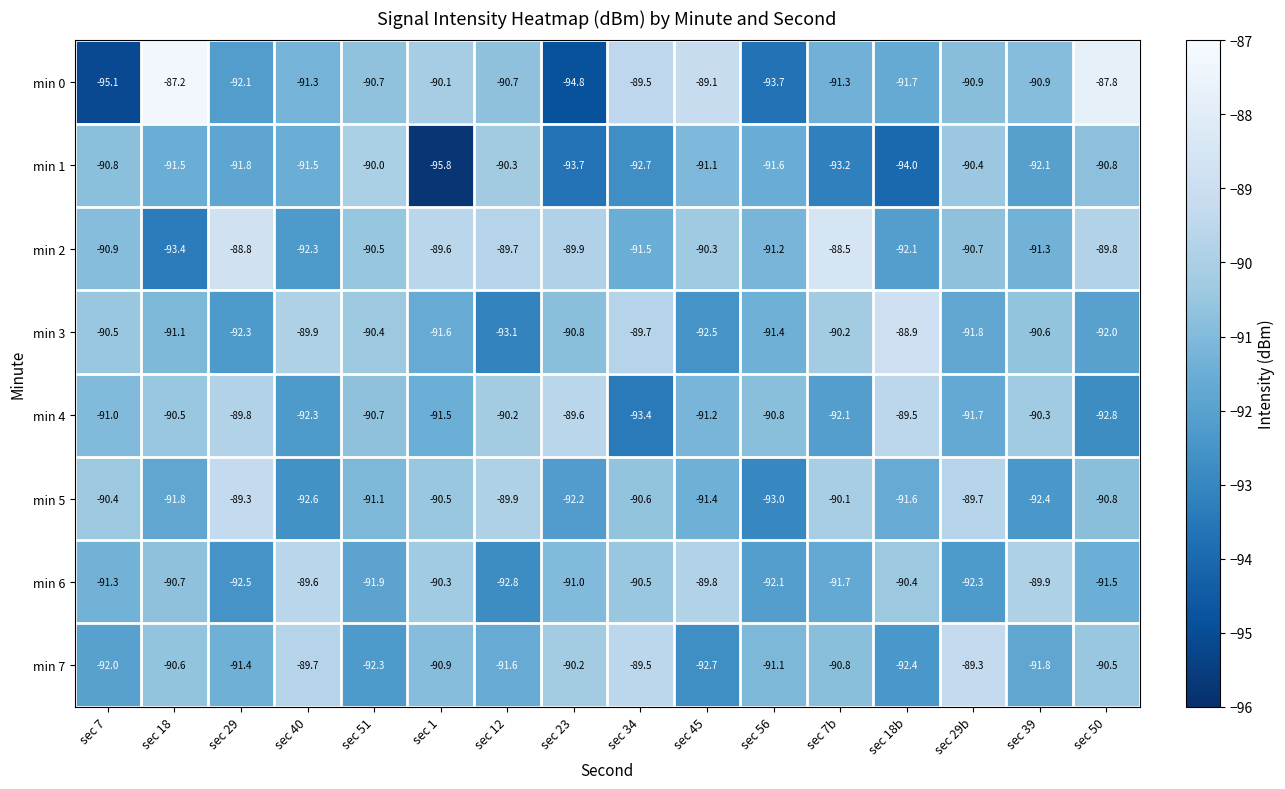

What is the minimum value shown in the chart?

-95.8